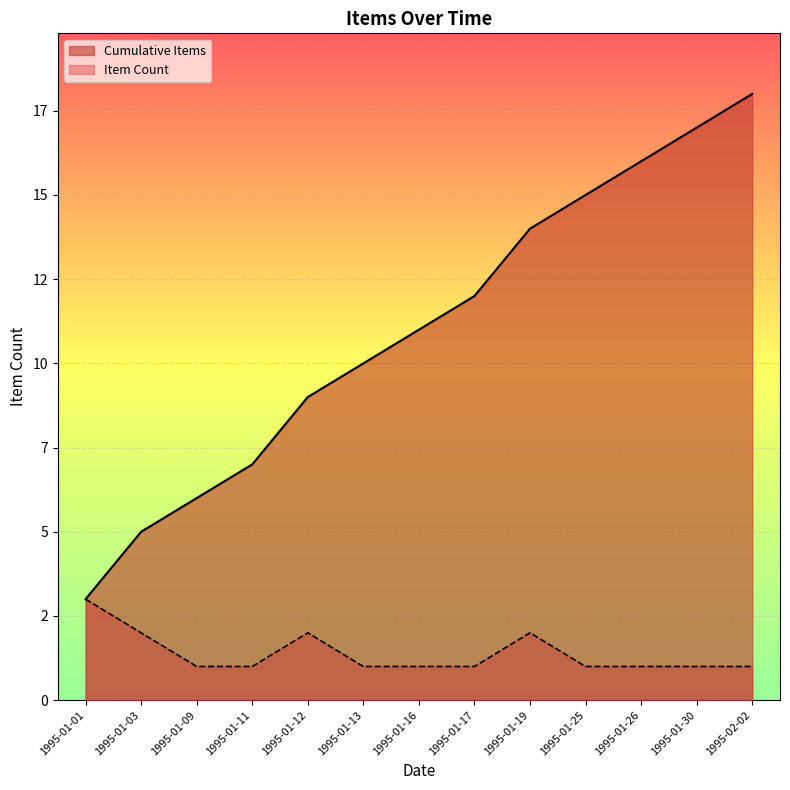

What is the ratio of the value at 1995-01-30 to the value at 1995-01-16?

1.0